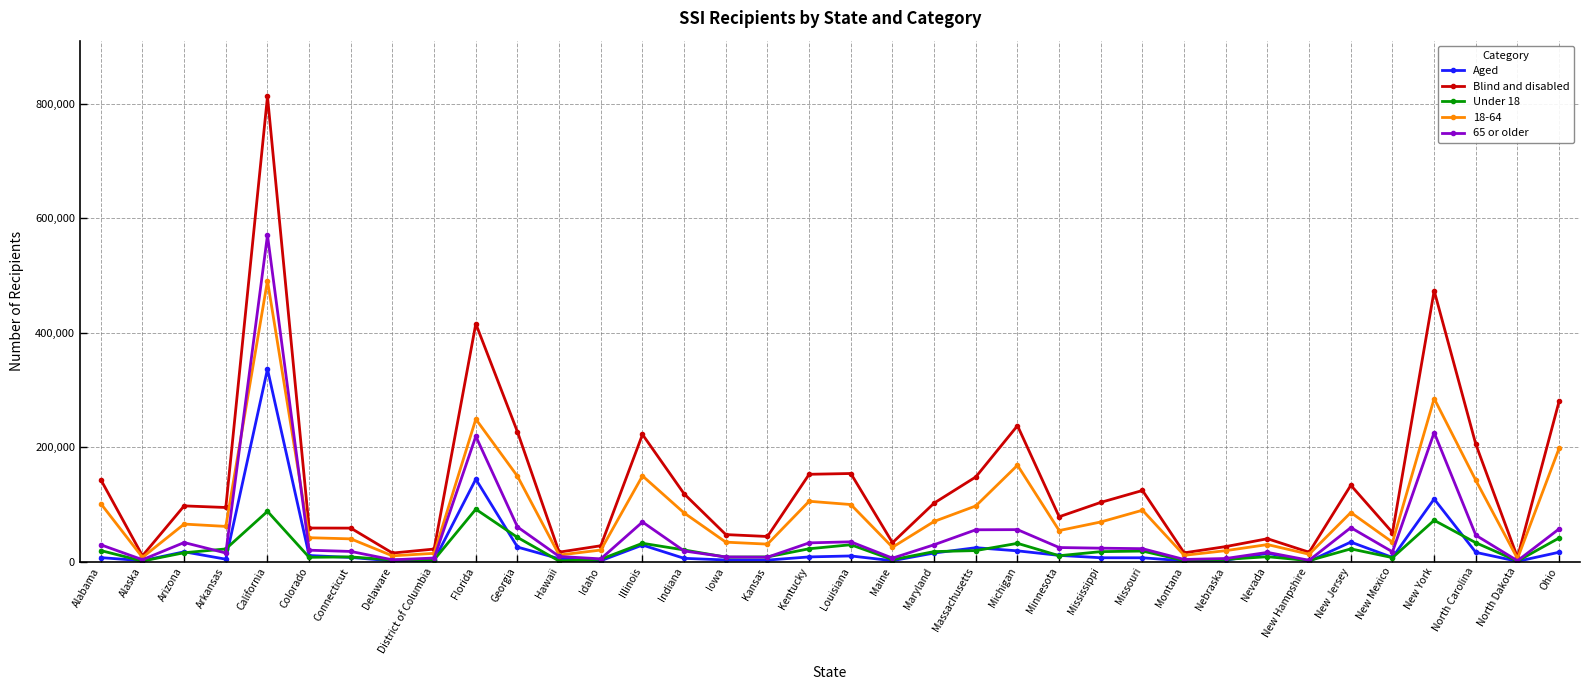

Count the number of data series in this chart.

5